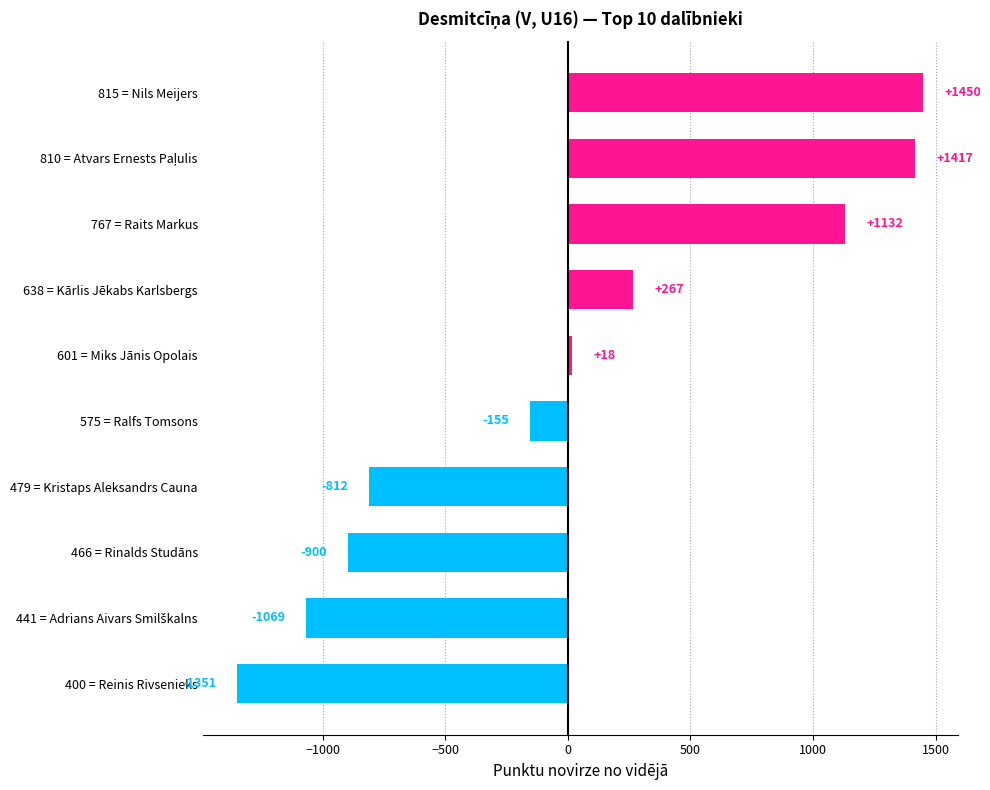

What is the difference between the maximum and minimum values?

2801.0